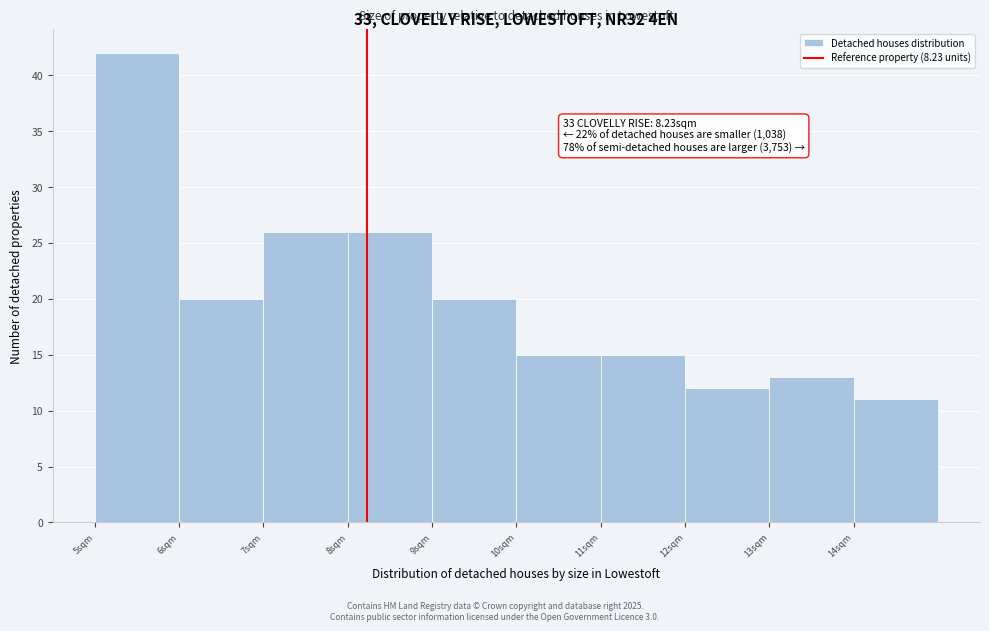

Which range on the x-axis has the tallest bar?

5 to 6